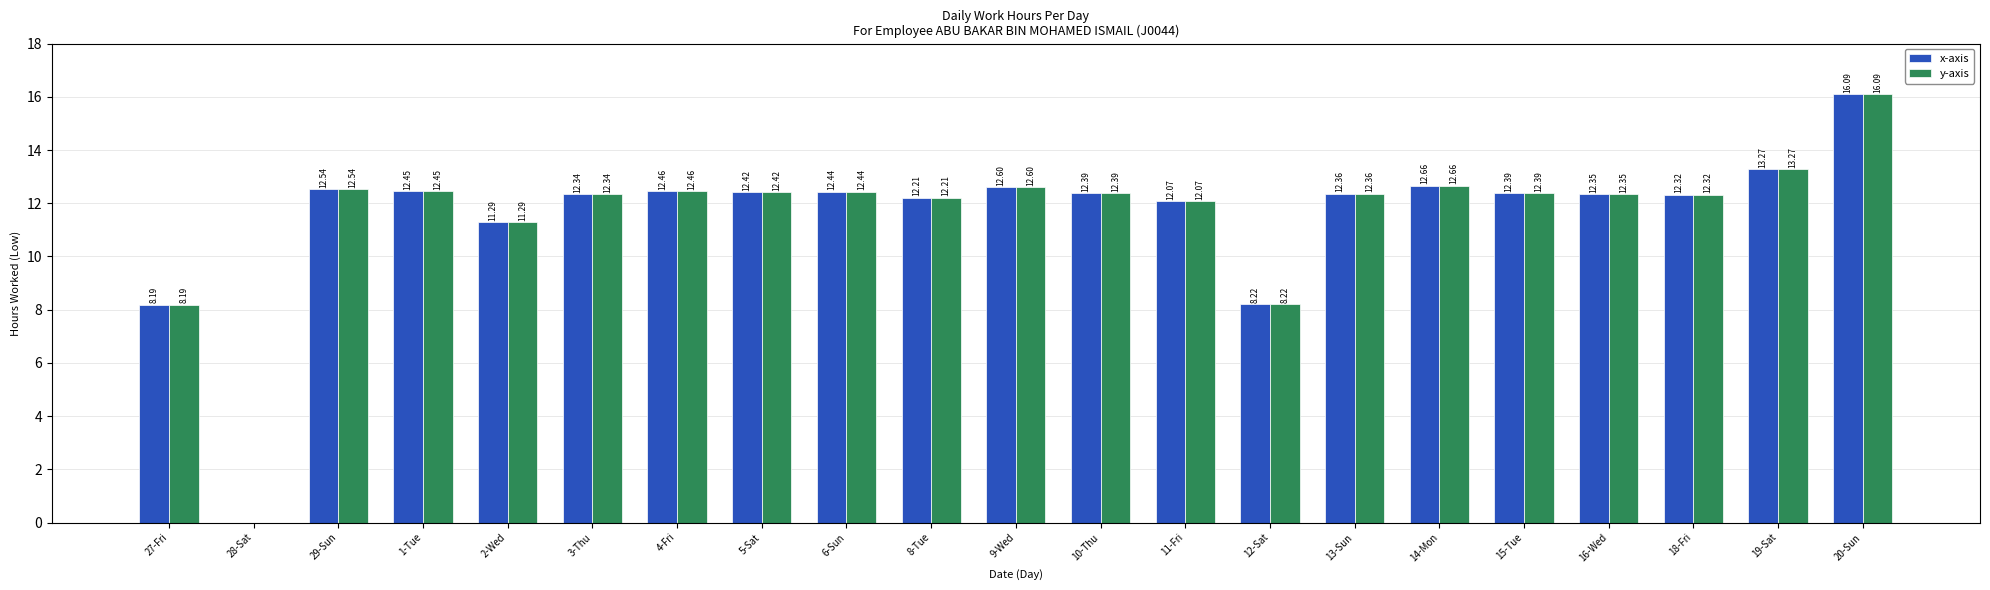

Is it true that x-axis equals 16.2 at 13-Sun?

False